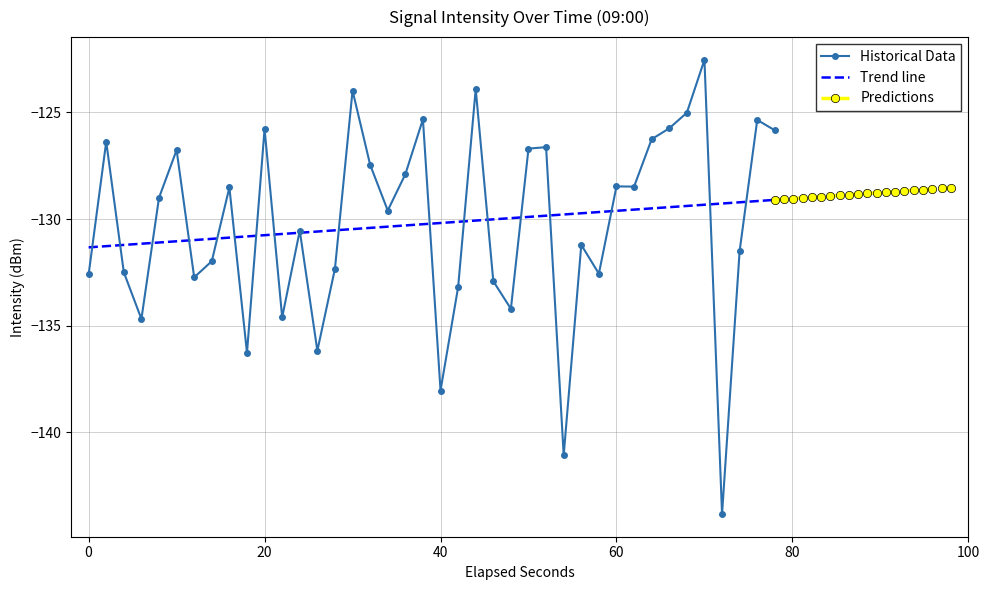

True or false: Historical Data has a value of -74.3 at 40.

False